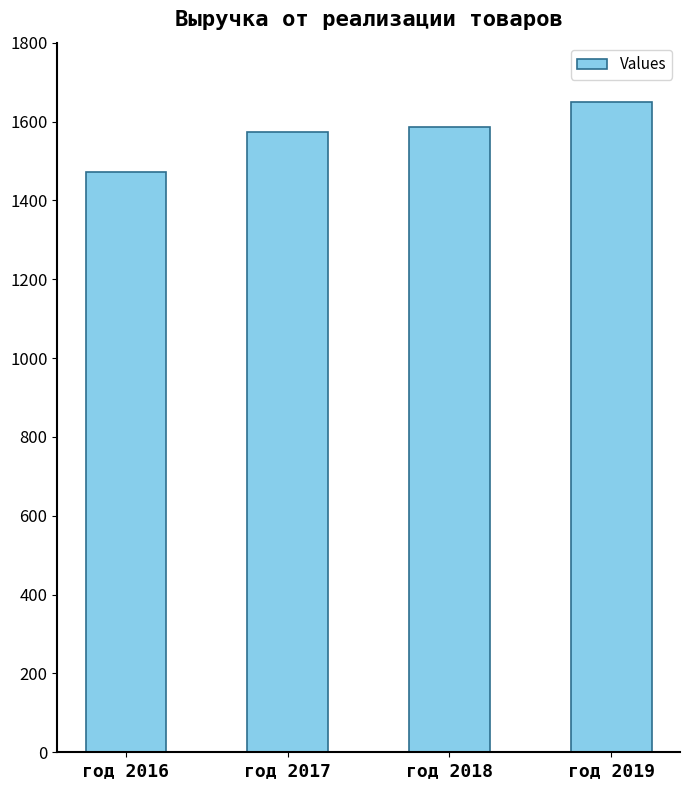

Between год 2016 and год 2017, which is larger?

год 2017